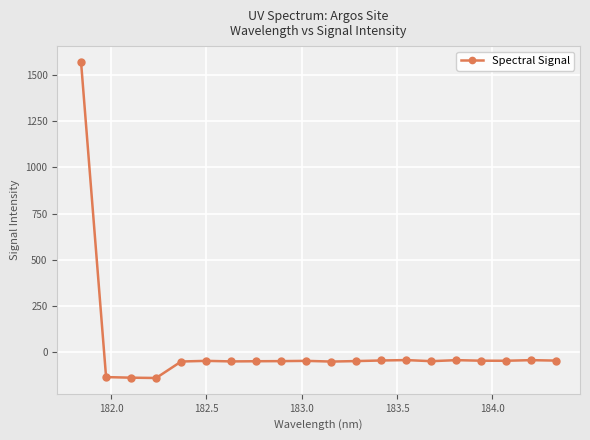

How many categories are shown in the chart?

20